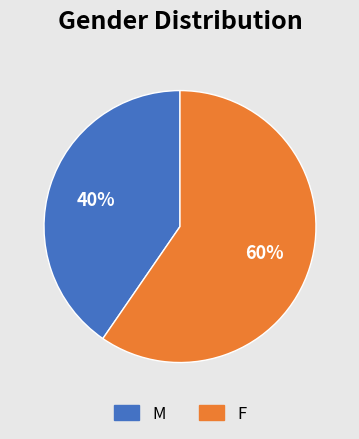

To the nearest percent, what is the average slice percentage?

50%